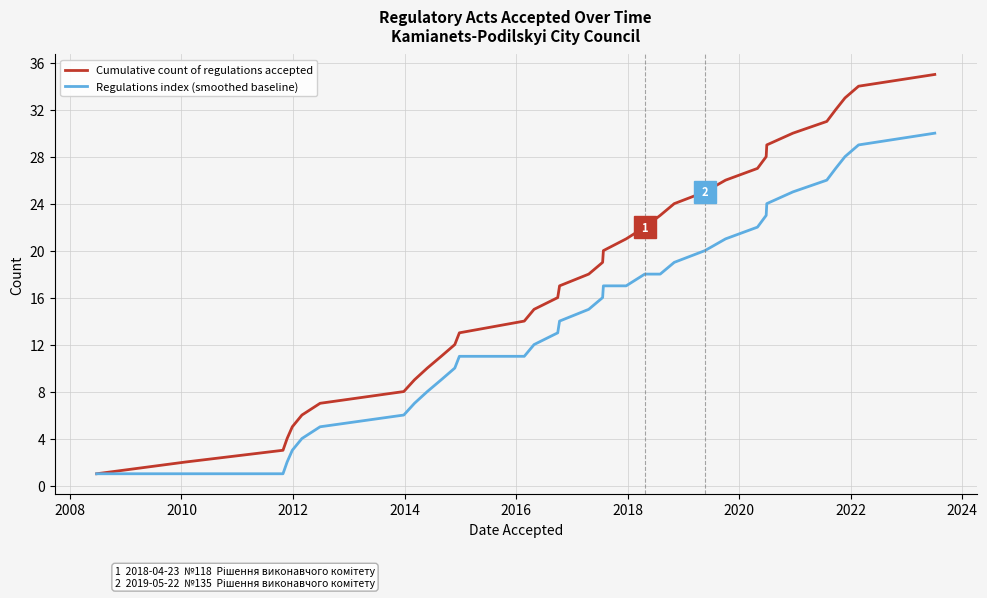

Which series has the widest spread of values?

Cumulative count of regulations accepted